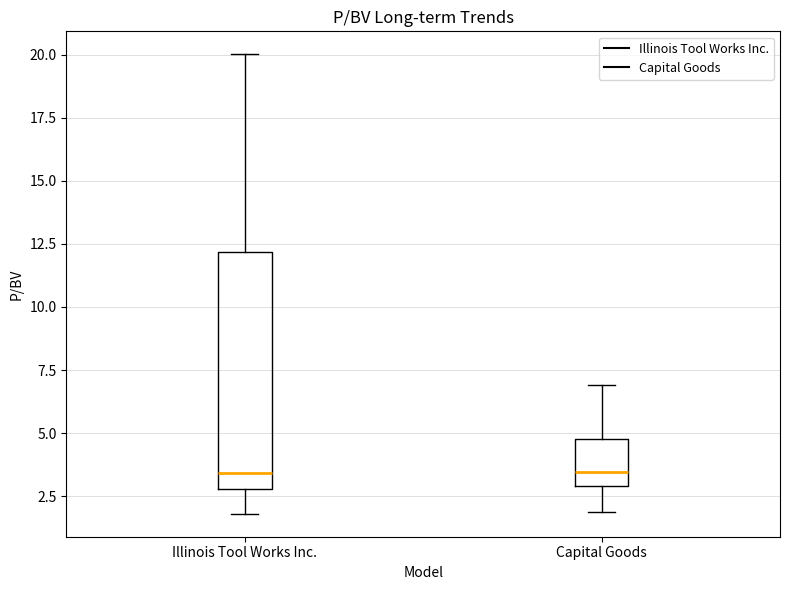

Comparing the boxes themselves (not the whiskers), which one is the tallest?

Illinois Tool Works Inc.